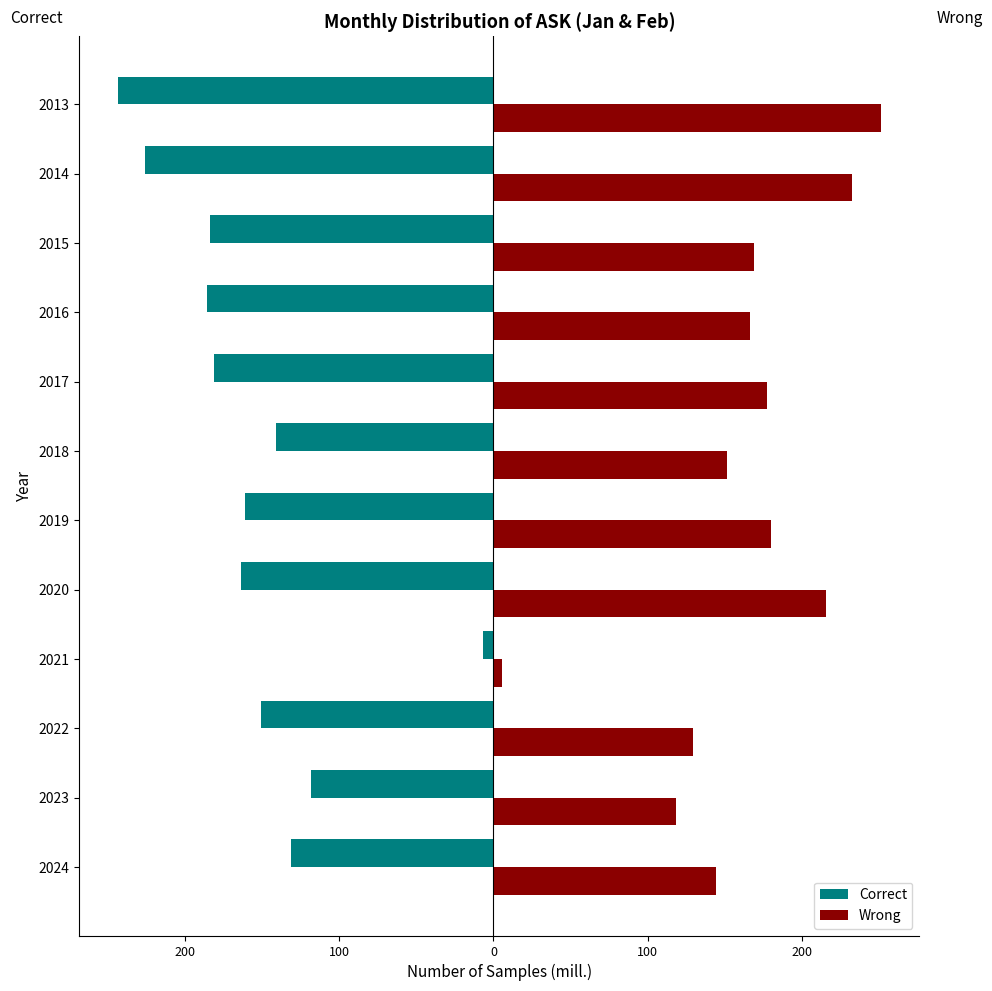

What are all the series names shown in the legend?

Correct, Wrong